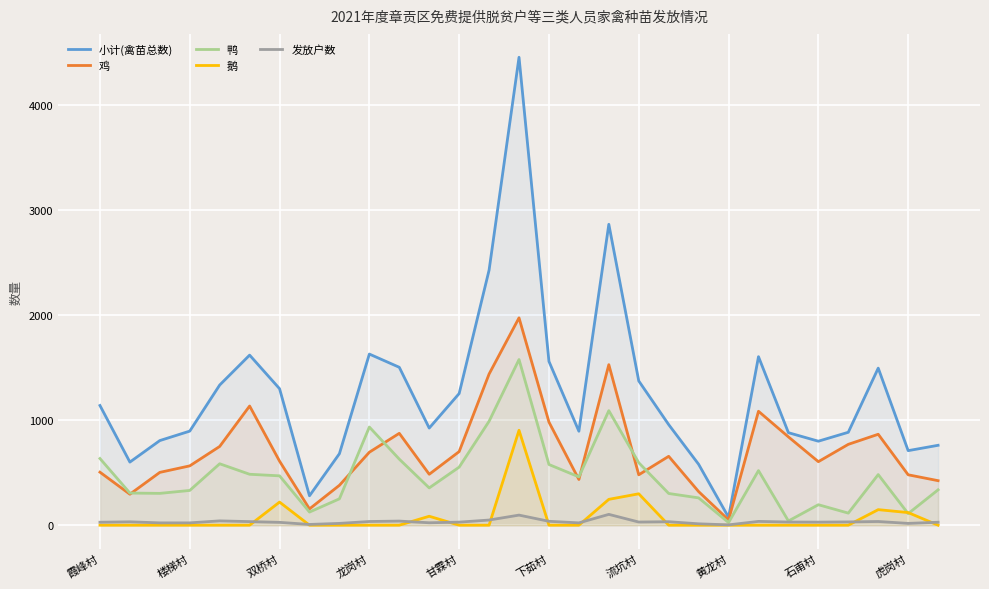

After their last crossing, which series has the higher values: 鹅 or 鸭?

鸭